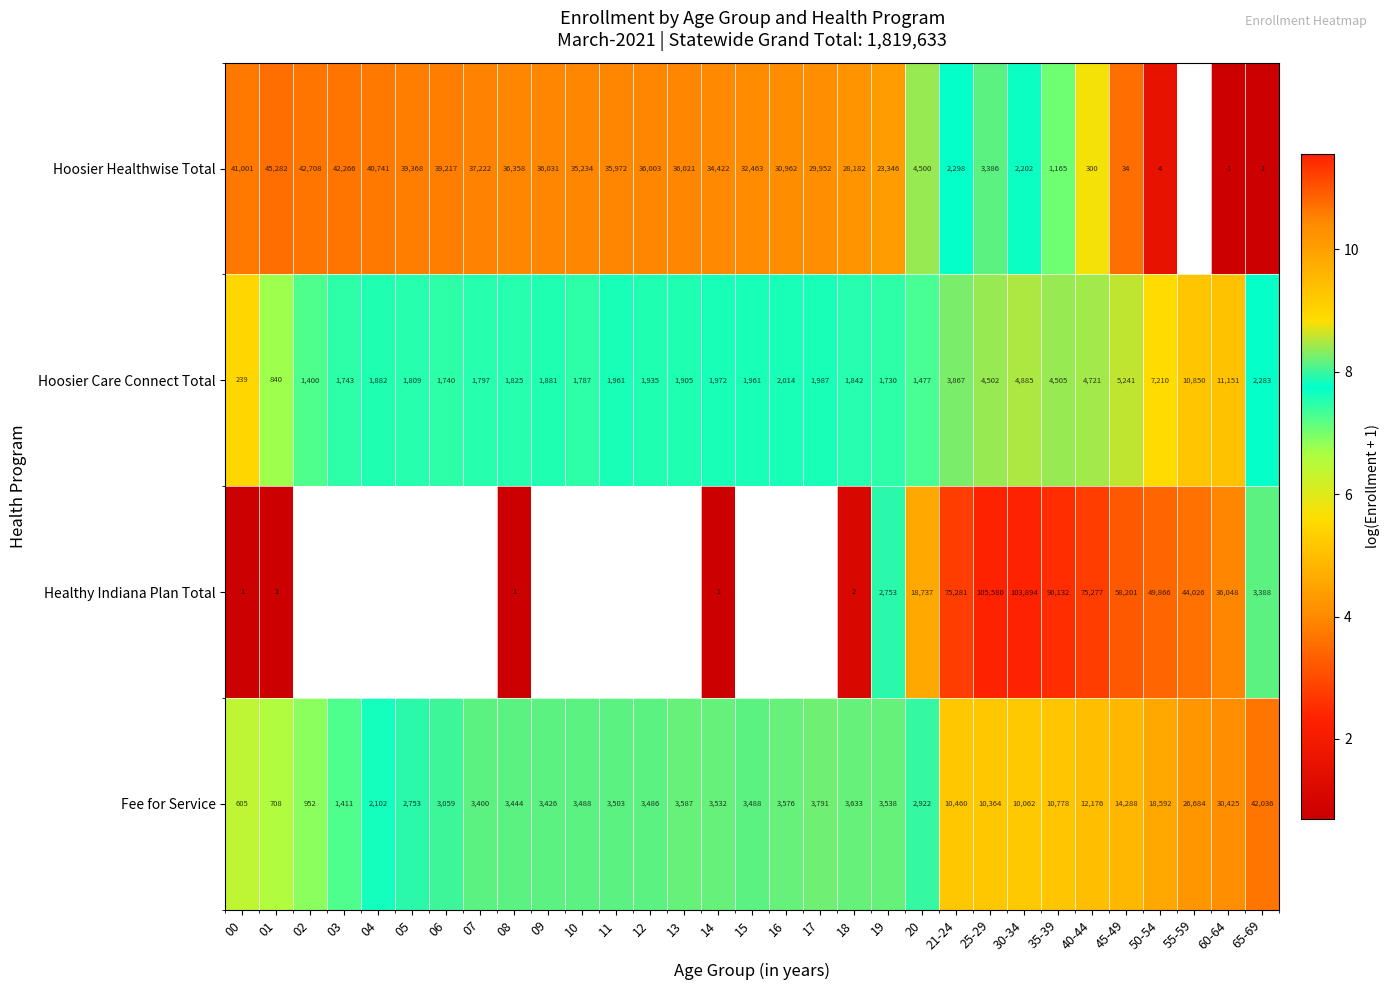

Which series changed the most between 14 and 35-39?

Healthy Indiana Plan Total